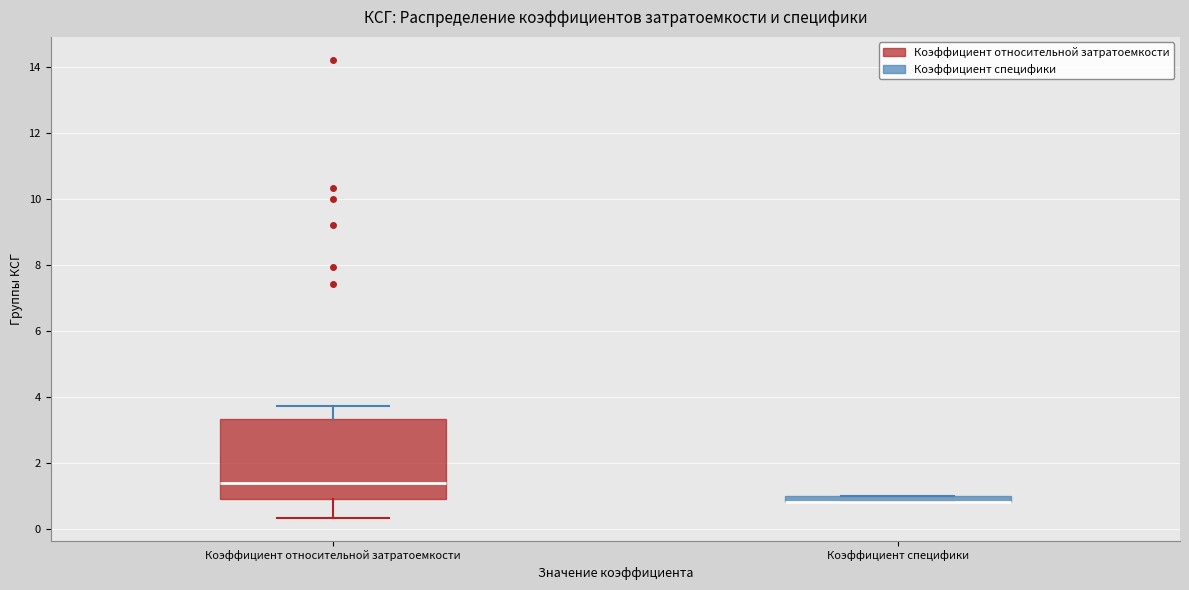

Where is the upper edge of the box for Коэффициент специфики on the y-axis? The values are not printed on the chart, so give them approximately, as read against the axis.

1.0